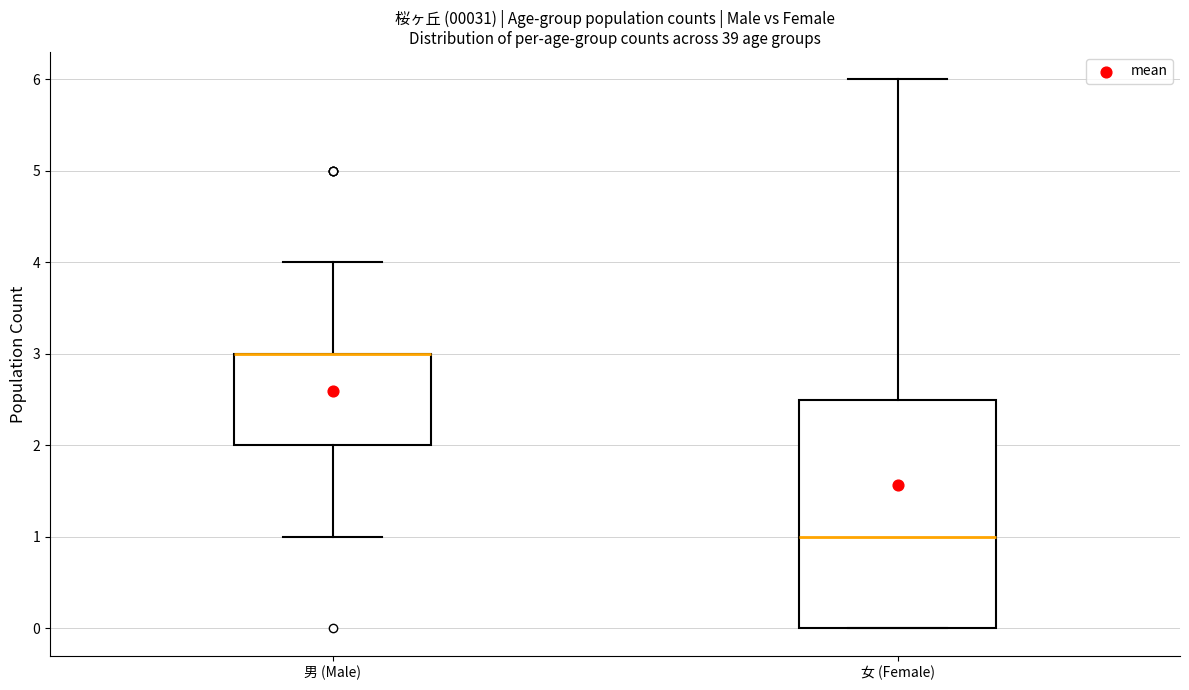

Which box is the tallest, from its lower edge to its upper edge?

女 (Female)